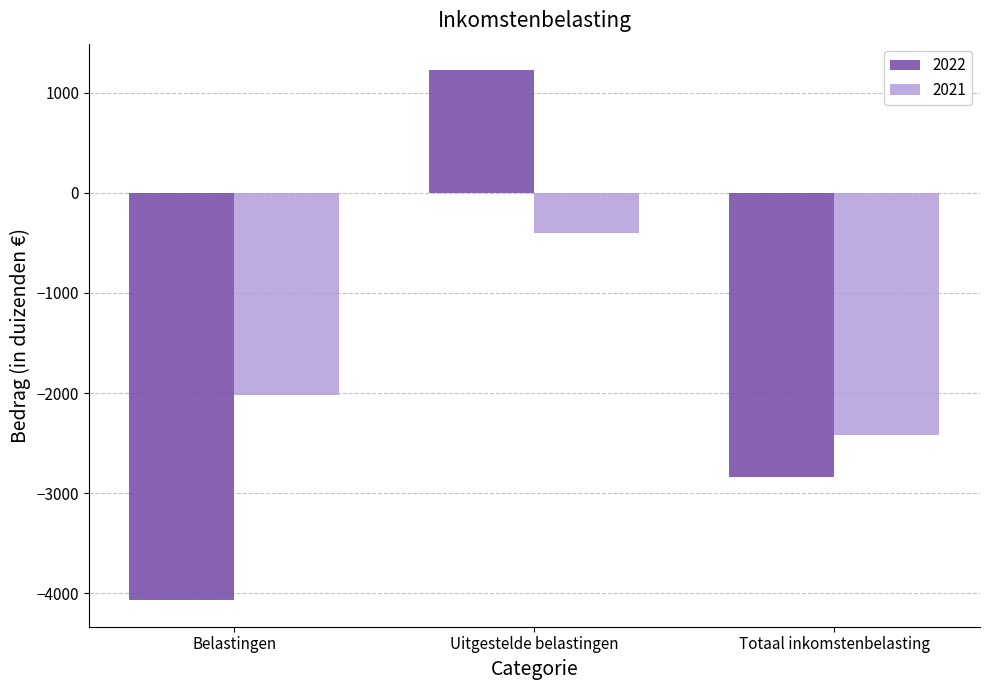

What is the difference between the maximum and minimum values in the 2021 series?

2019